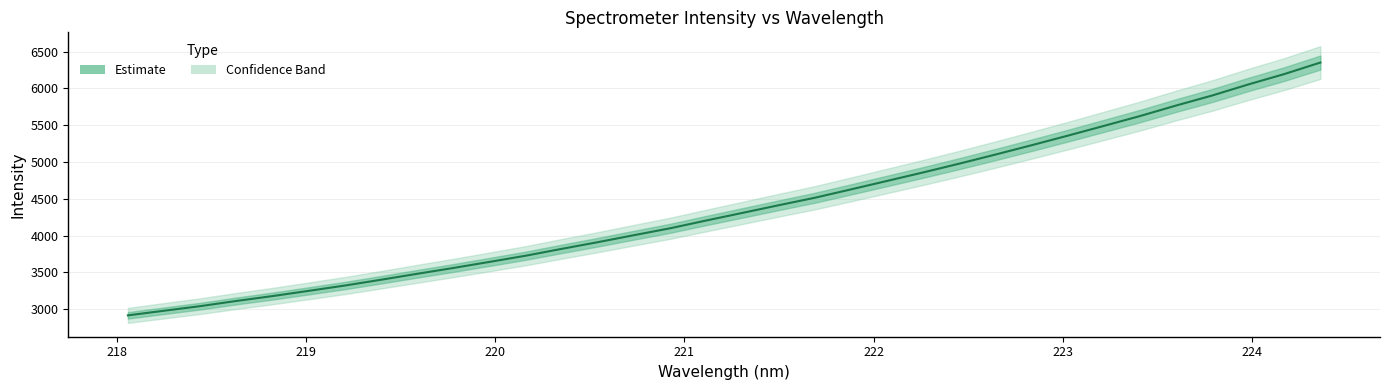

What is the sum of all values?

149188.8